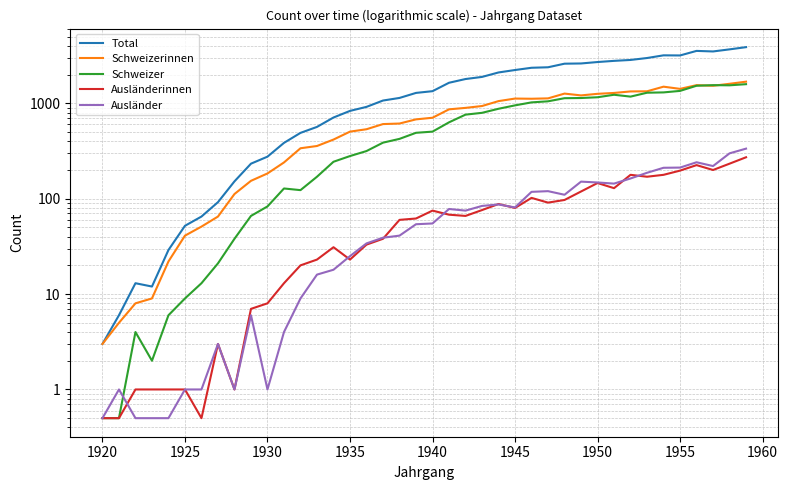

At how many categories does at least one series exceed 2693?

10